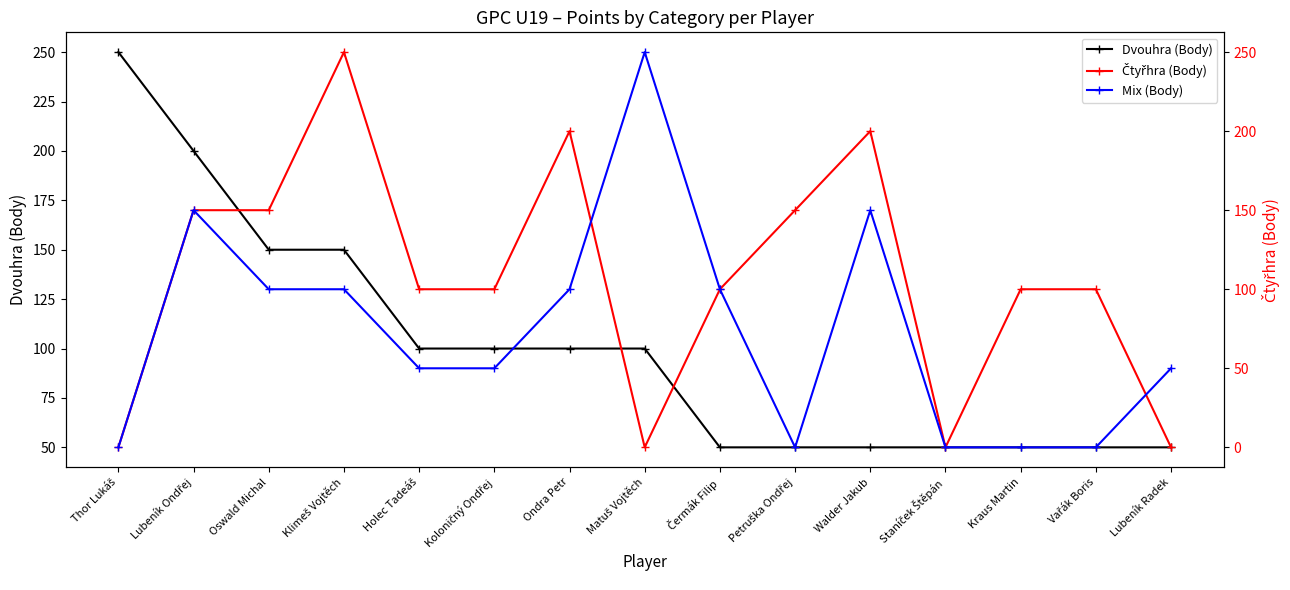

Reading left to right, transcribe all the data shown in this chart.

Dvouhra (Body): 250	200	150	150	100	100	100	100	50	50	50	50	50	50	50
Čtyřhra (Body): 0	150	150	250	100	100	200	0	100	150	200	0	100	100	0
Mix (Body): 0	150	100	100	50	50	100	250	100	0	150	0	0	0	50